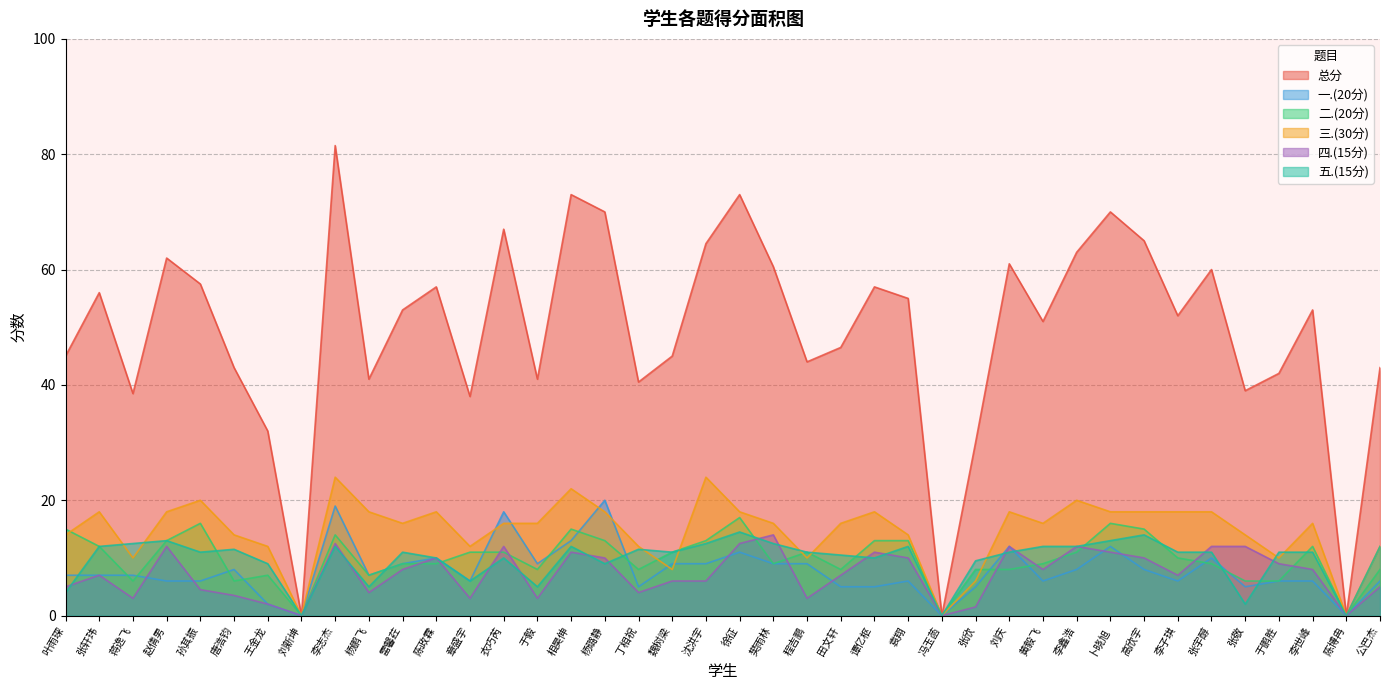

Is the value of 三.(30分) at 黄毅飞 greater than the value of 四.(15分) at 李志杰?

Yes